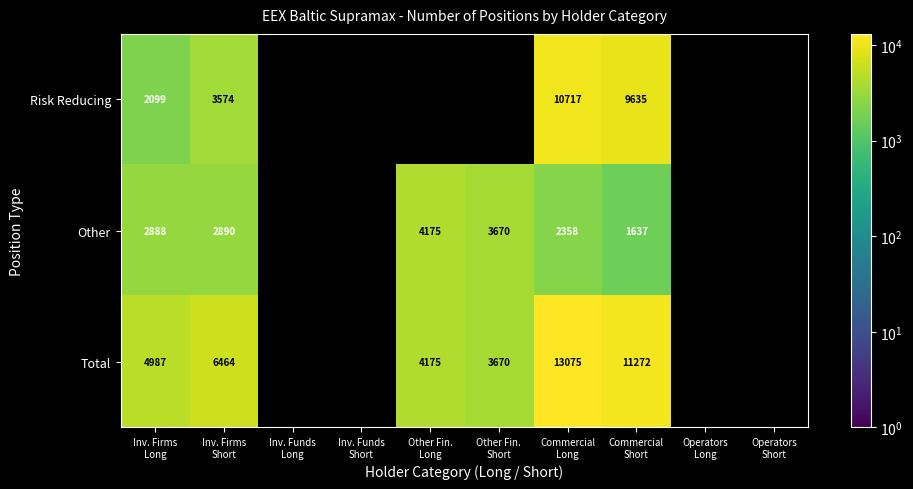

What is the difference between the maximum and minimum values in the Total series?

9404.9